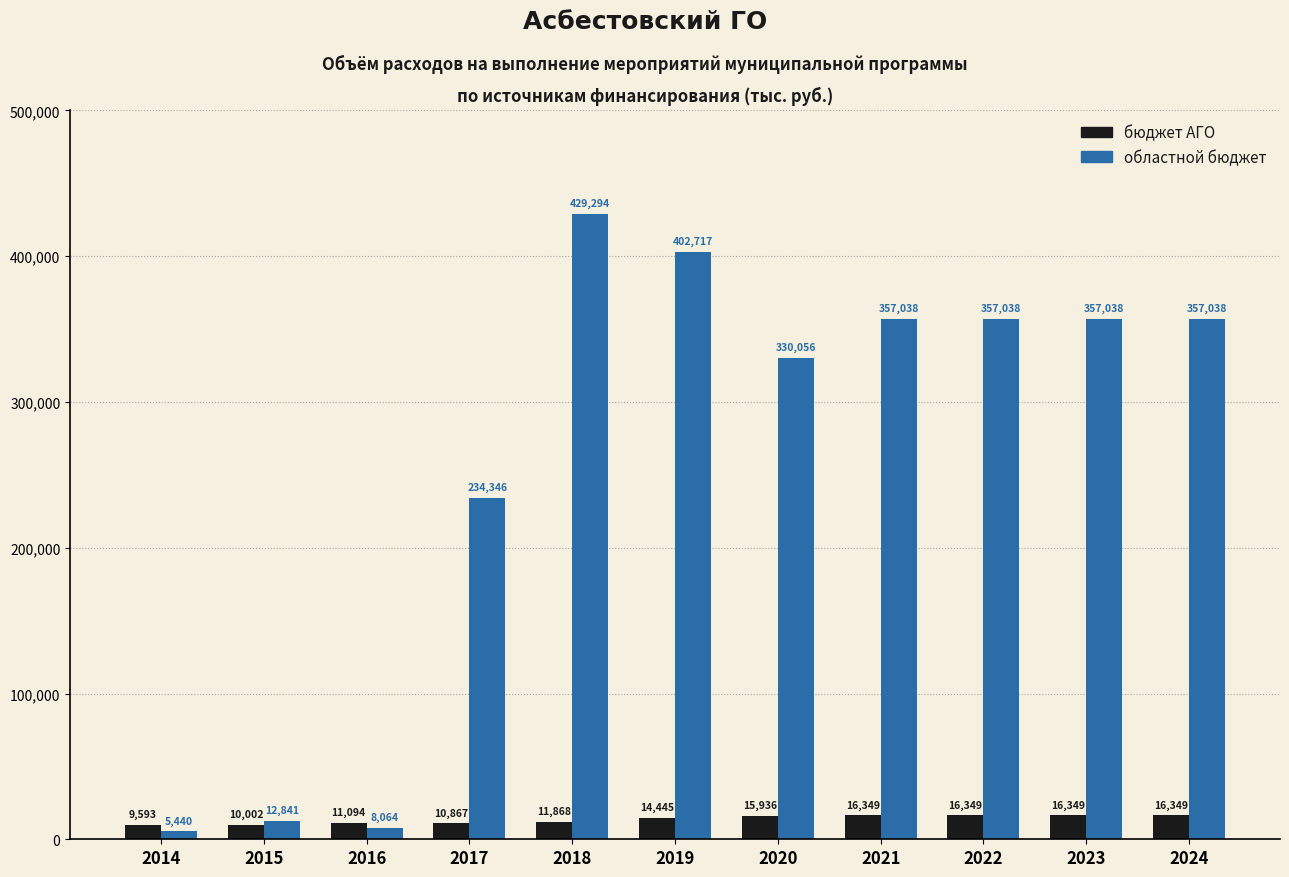

Count the number of data series in this chart.

2